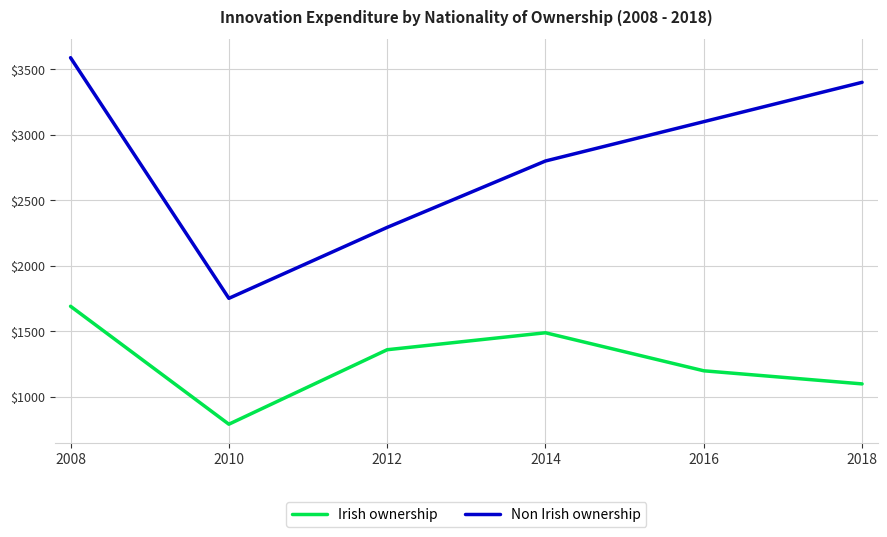

What is the average value of the Irish ownership series?

1272.5